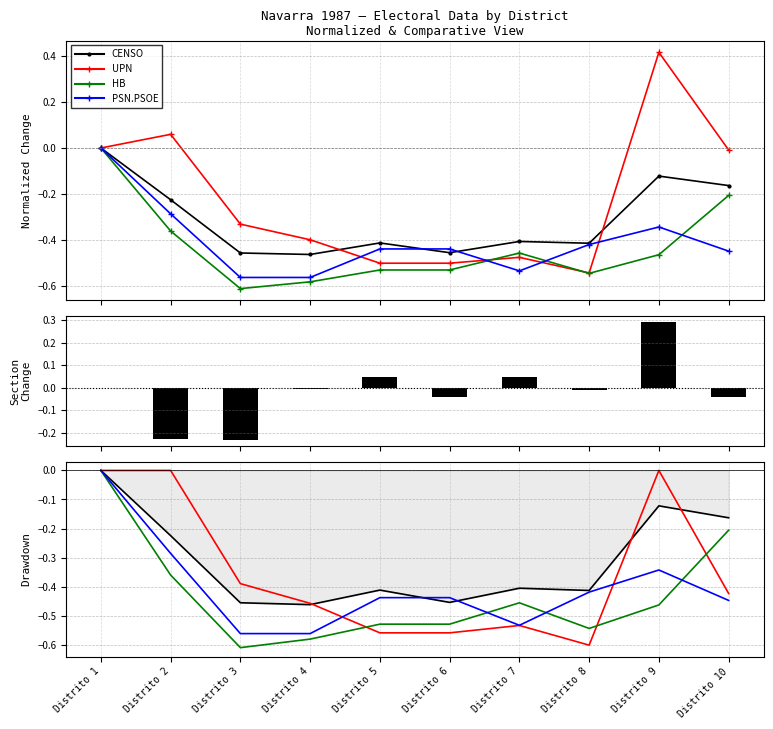

How many values in the CENSO series are below 0?

9